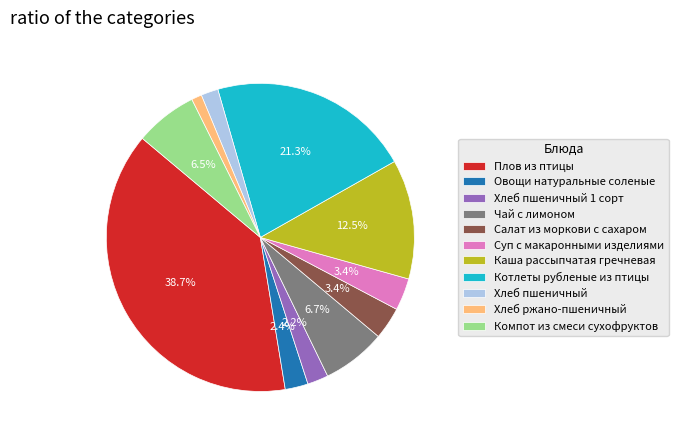

Approximately how many times larger is the value at Чай с лимоном compared to Хлеб пшеничный?

3.7